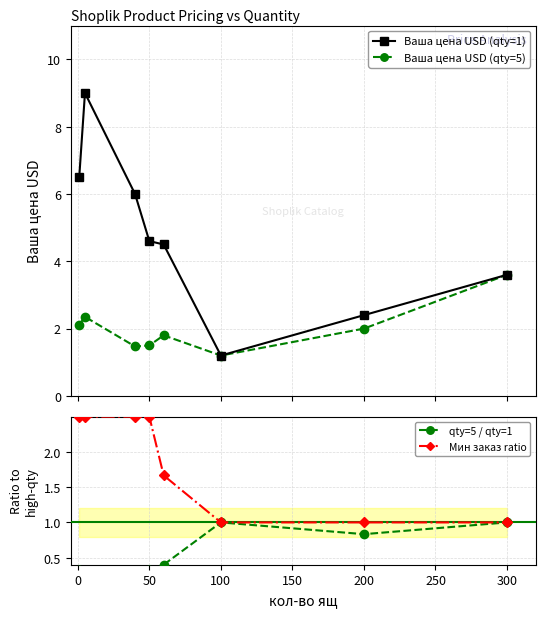

The value of Мин заказ ratio at 300 is 1.0. True or false?

True